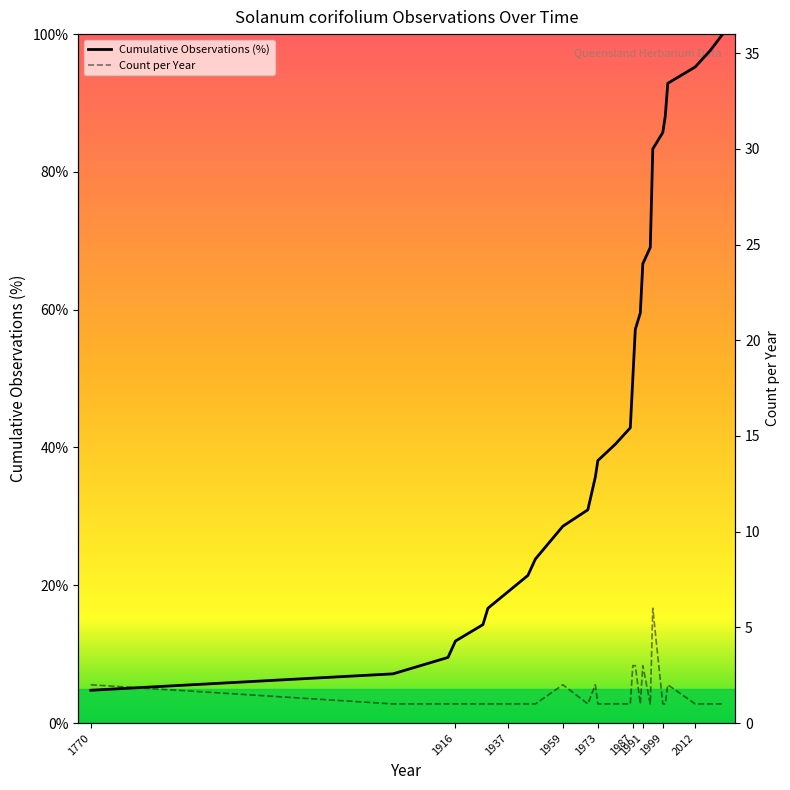

What is the maximum value for Cumulative Observations (%)?

100.0